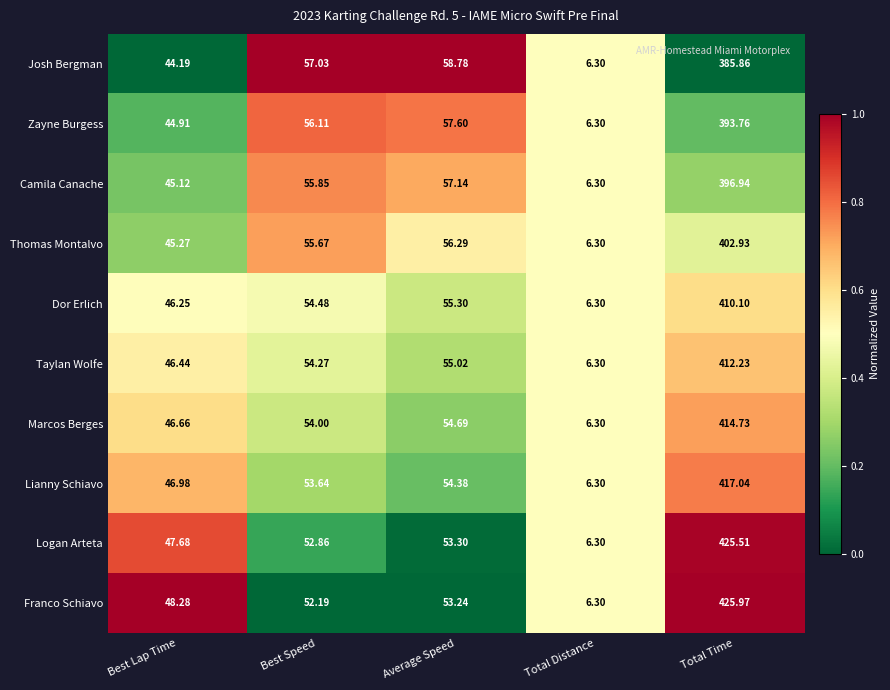

Which series has the largest total across all categories?

Franco Schiavo